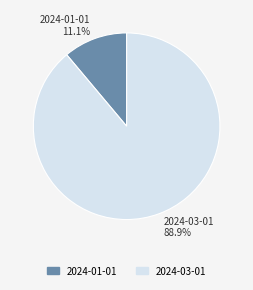

Is there a majority slice in this chart?

Yes